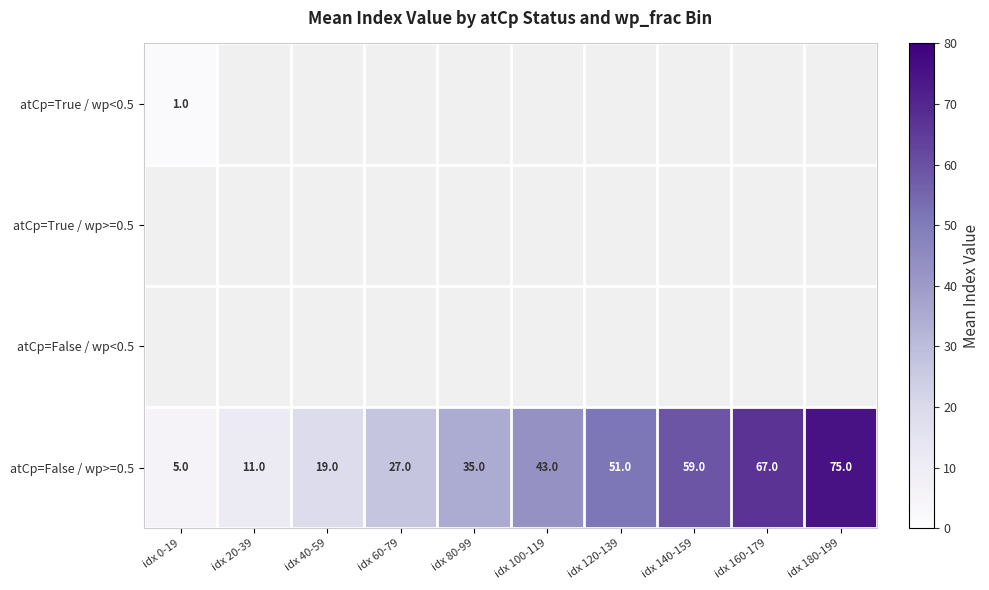

At which label does atCp=False / wp>=0.5 reach its minimum?

idx 0-19